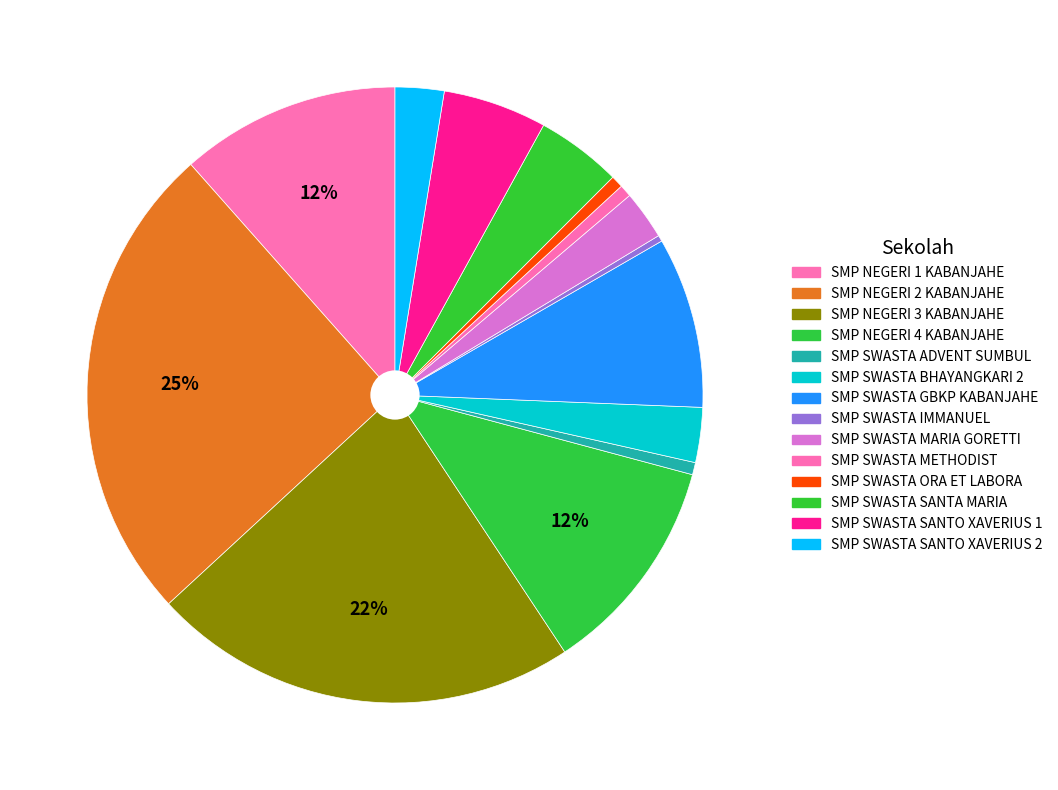

Approximately how many times larger is the value at SMP SWASTA SANTO XAVERIUS 2 compared to SMP SWASTA METHODIST?

4.0